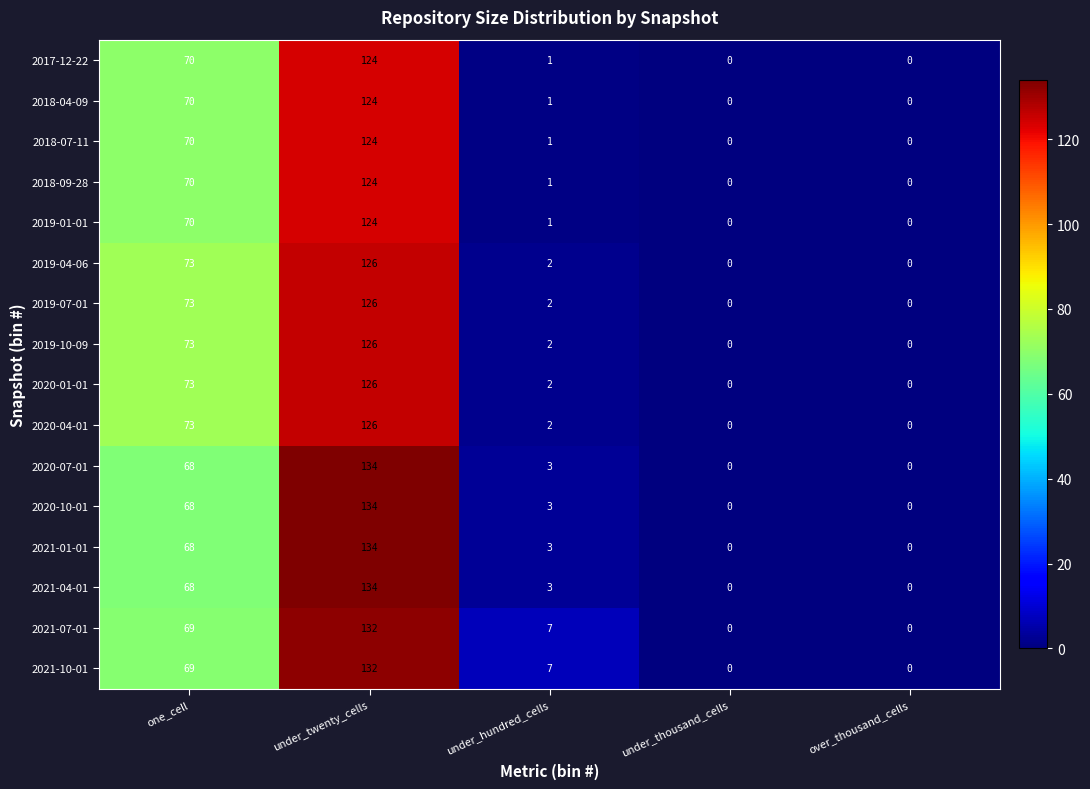

What is the sum of all 2018-07-11 values?

195